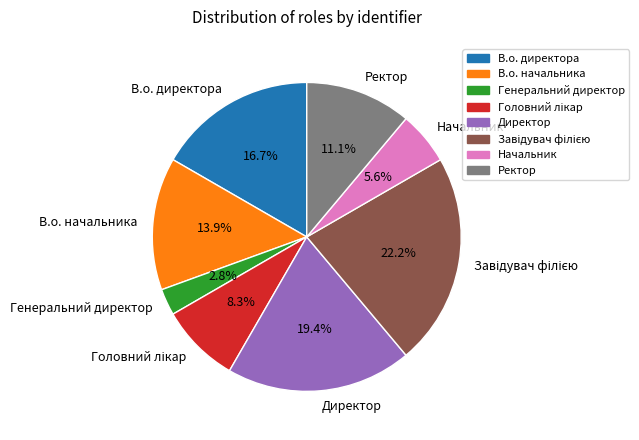

To the nearest percent, what percentage of the pie is Ректор?

11%